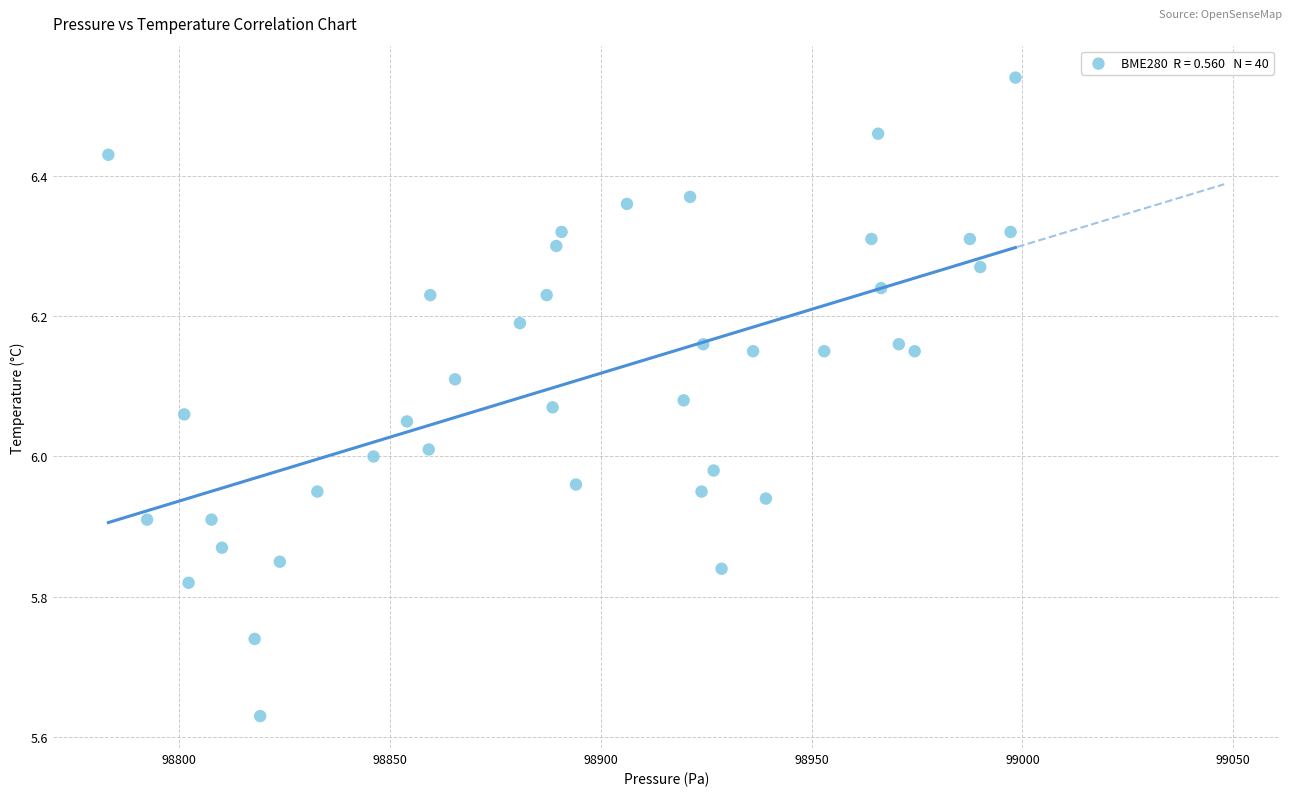

What is the range of Y values (max minus min)?

0.9